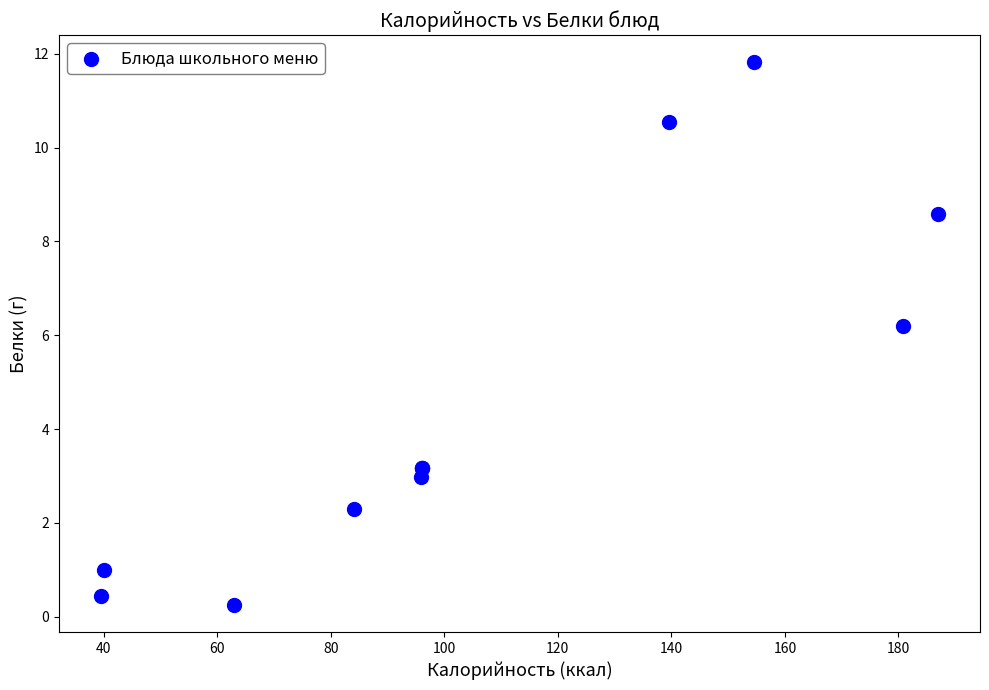

What Y value in the scatter plot is closest to 6?

6.2